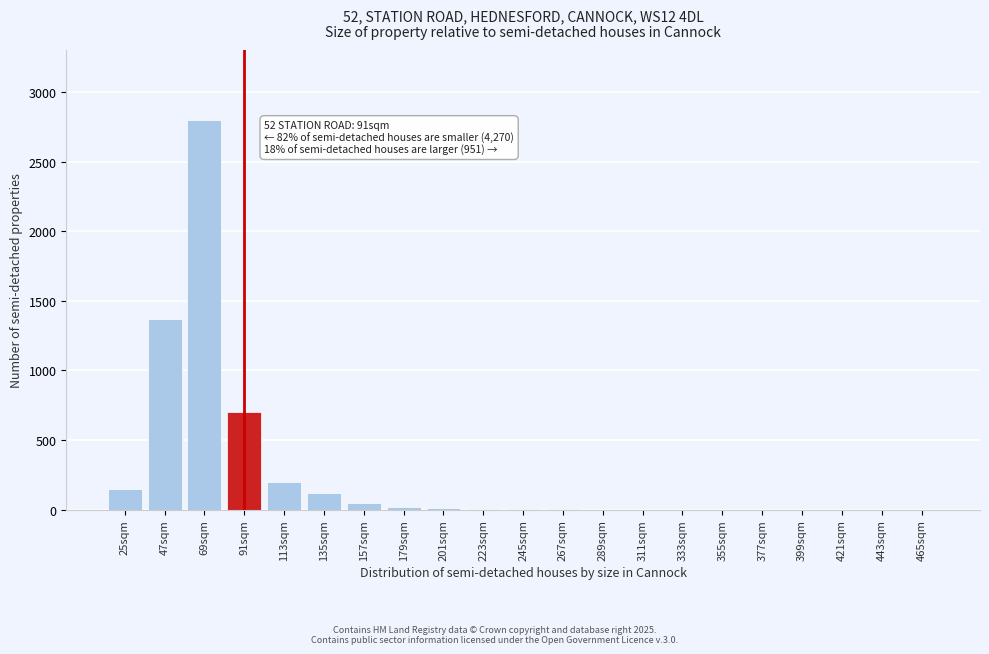

The chart shows a value of -910 at 465sqm. True or false?

False